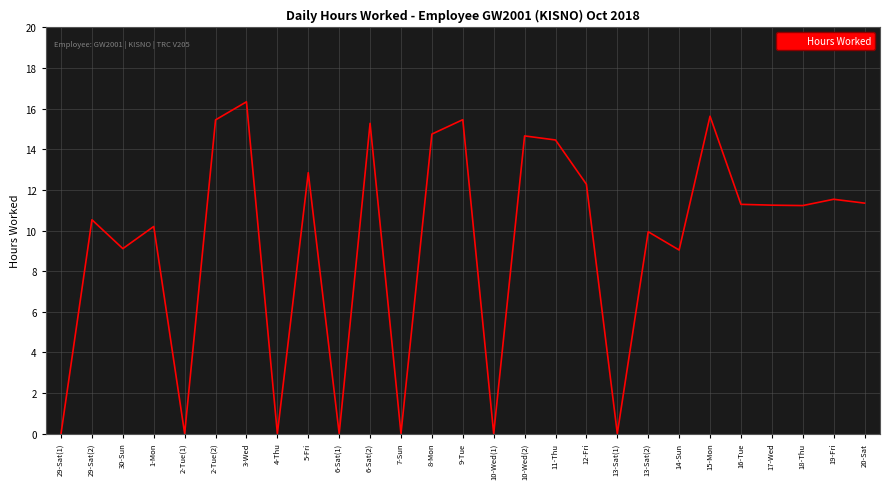

At which category does the chart reach its peak across all series?

3-Wed